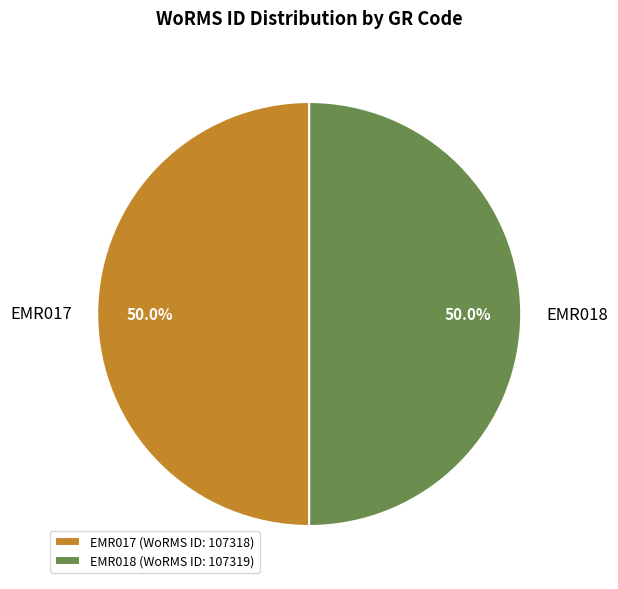

What is the ratio of the value at EMR018 to the value at EMR017?

1.0